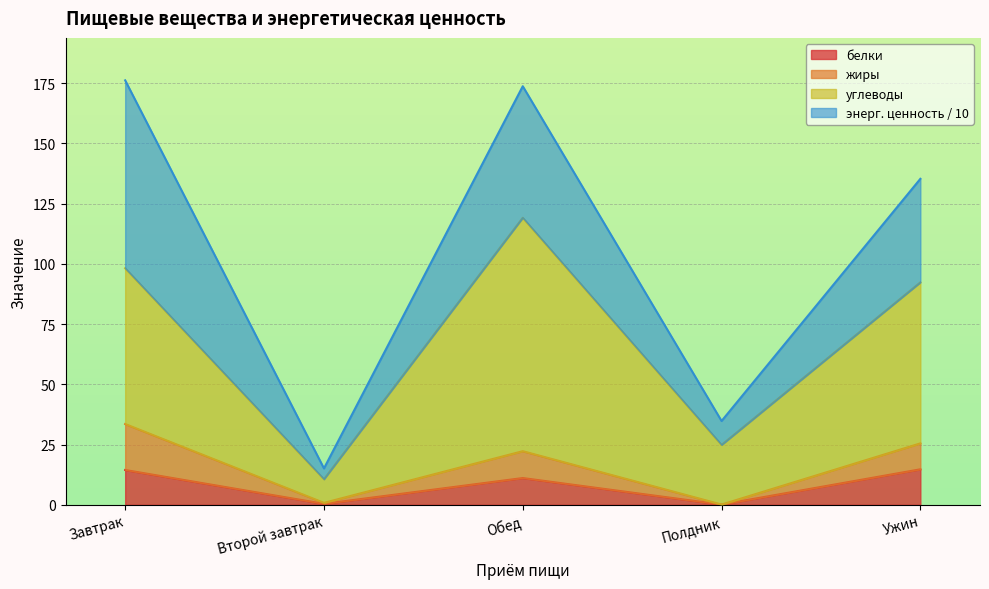

At which label does углеводы reach its minimum?

Второй завтрак